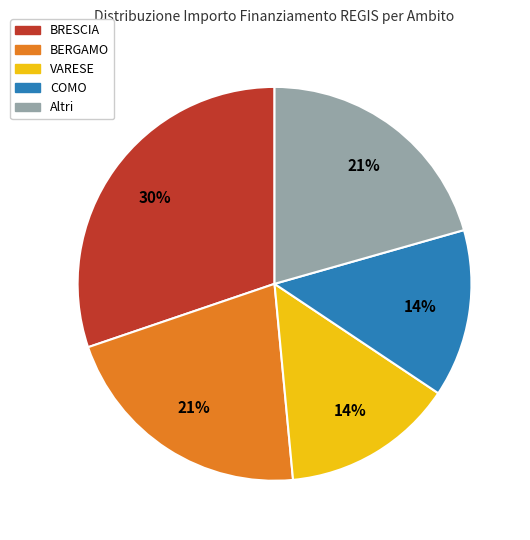

Does any single category account for the majority?

No